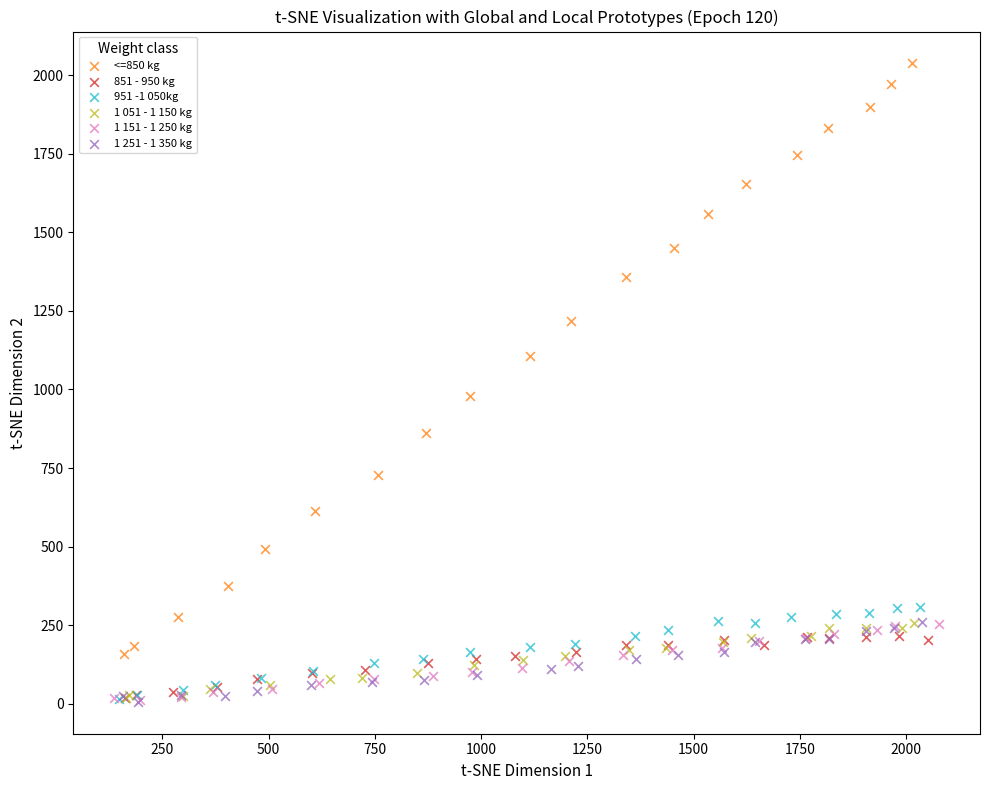

Which series contains the highest Y value?

<=850 kg